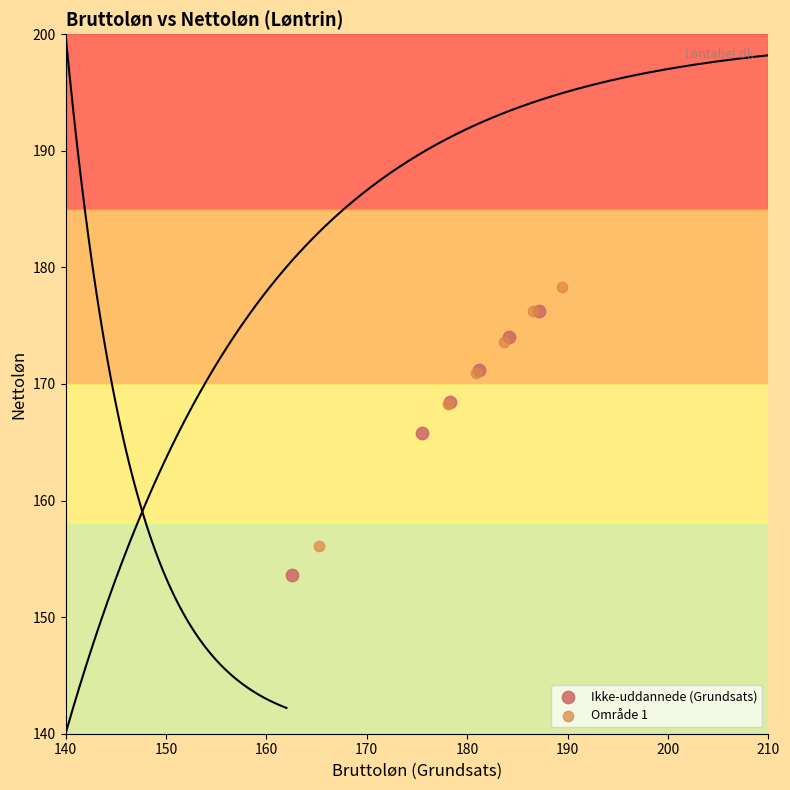

Which series has the largest Y range (max minus min)?

Ikke-uddannede (Grundsats)